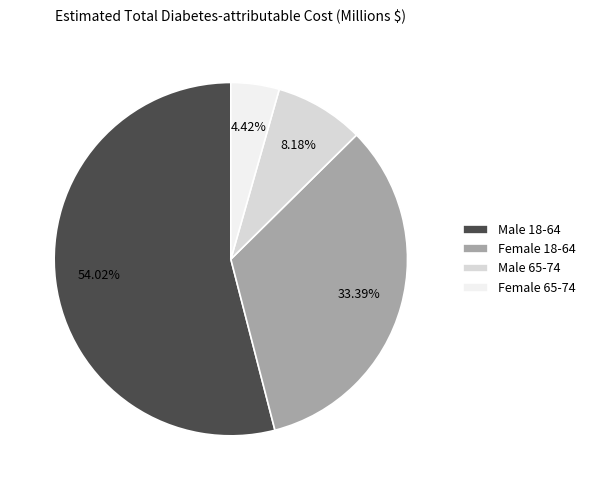

To the nearest percent, what is the difference between the largest and smallest slice percentages?

50%